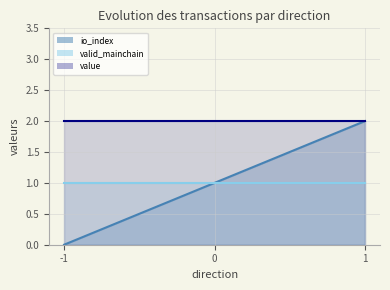

What is the maximum value shown in the chart?

2.0